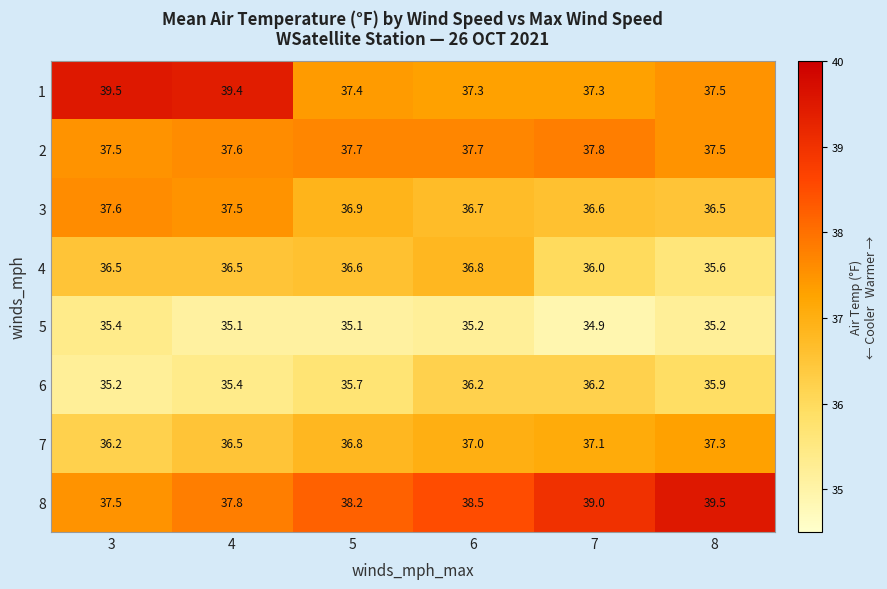

Which series has the widest spread of values?

1